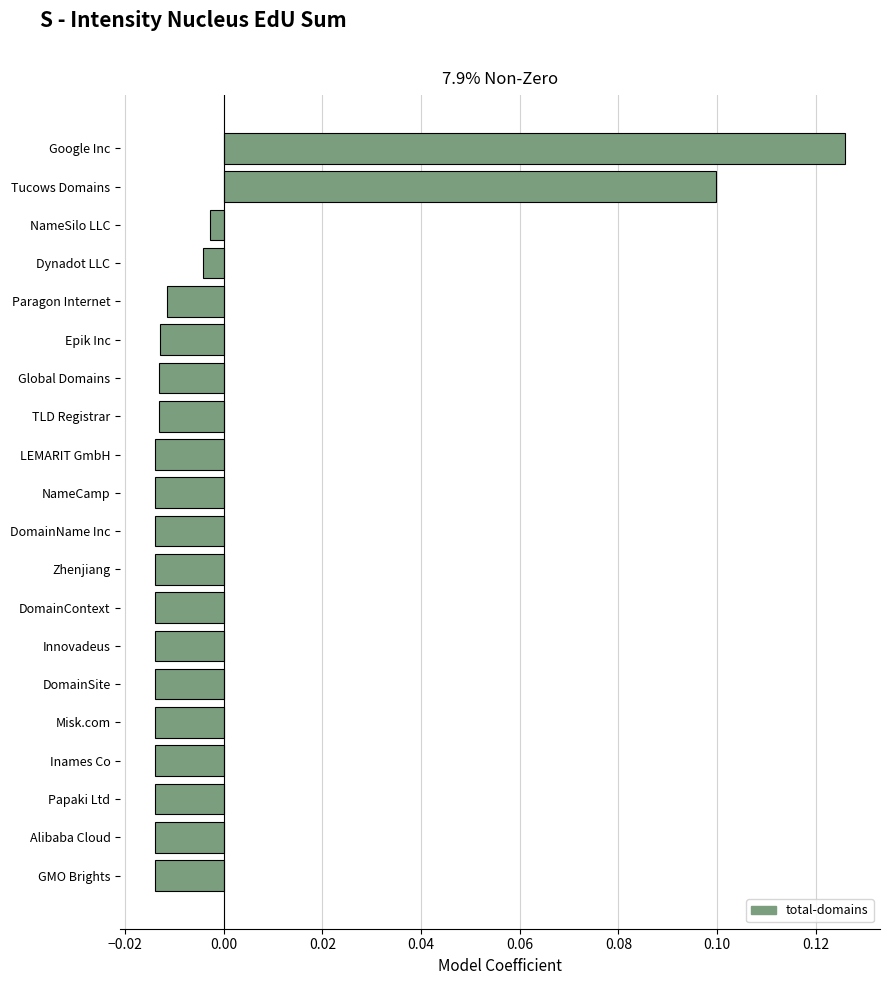

Are the bars grouped side by side (vs. stacked)?

No